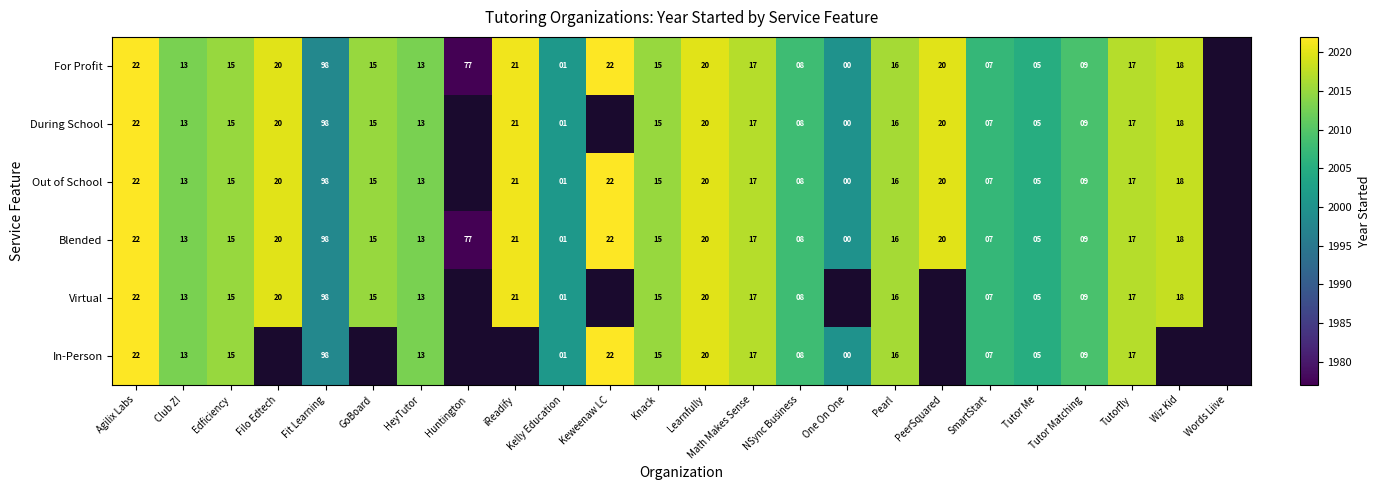

What is the difference between the Out of School values at One On One and GoBoard?

15